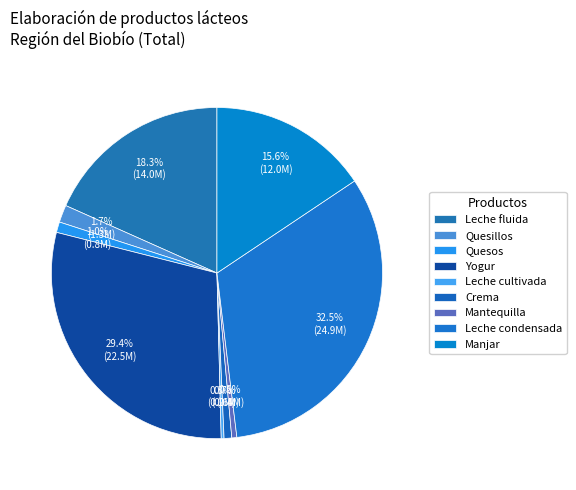

Does Leche fluida represent more than half of the total?

No